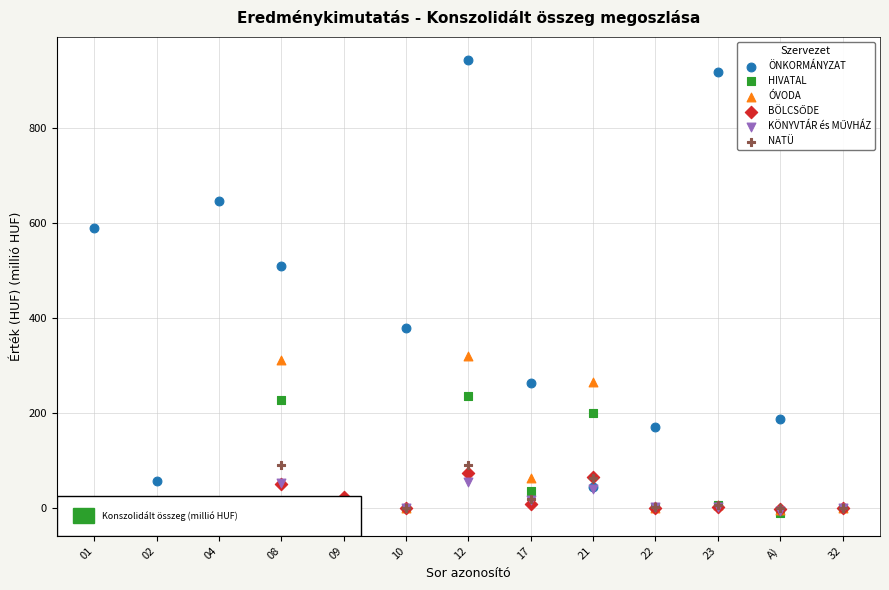

Across all series, what Y value is closest to 467?

511.0